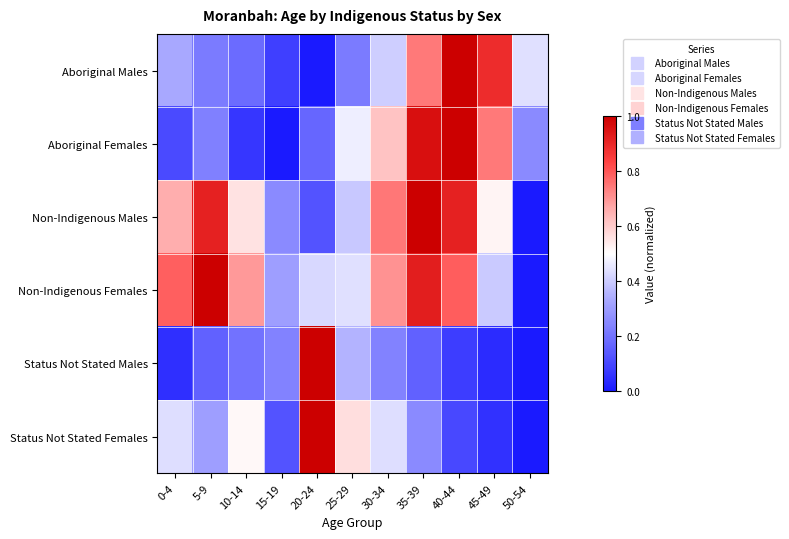

At which category is the sum across all series the highest?

35-39